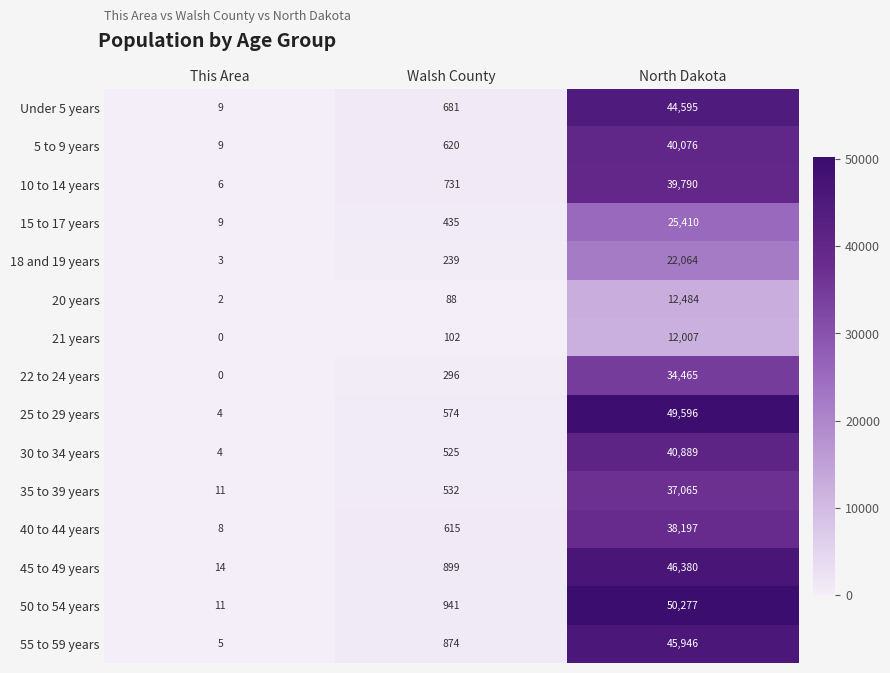

List the series in order of their peak value, highest first.

50 to 54 years, 25 to 29 years, 45 to 49 years, 55 to 59 years, Under 5 years, 30 to 34 years, 5 to 9 years, 10 to 14 years, 40 to 44 years, 35 to 39 years, 22 to 24 years, 15 to 17 years, 18 and 19 years, 20 years, 21 years